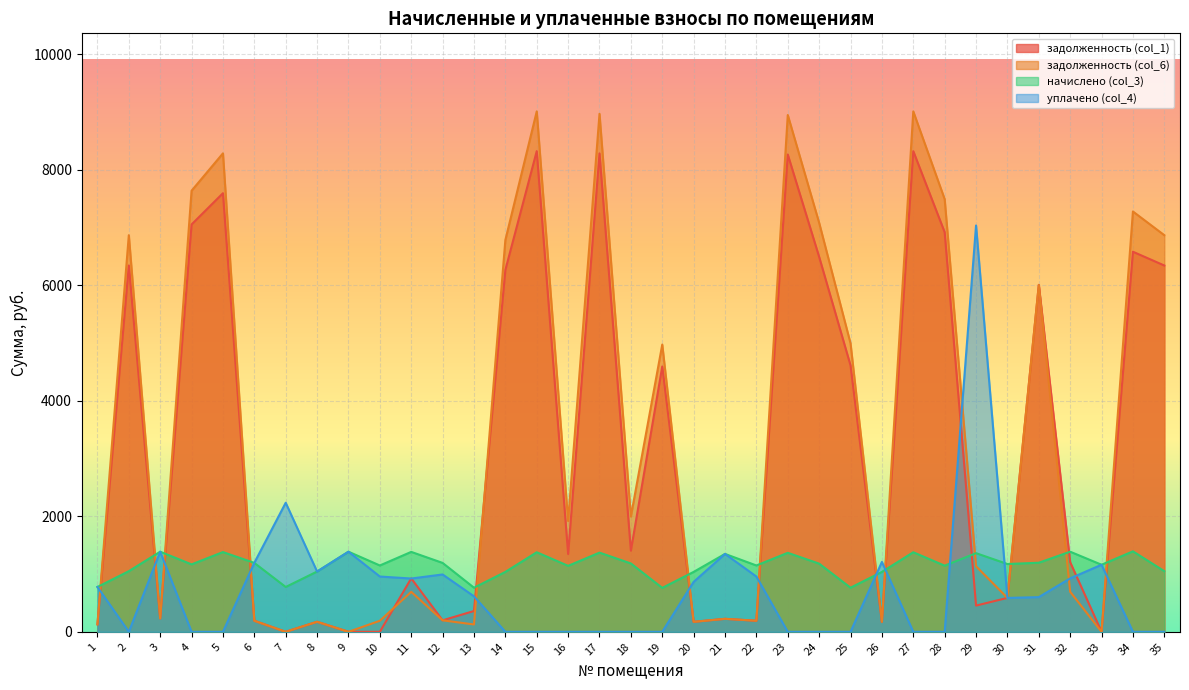

Which series has the largest total across all categories?

задолженность (col_6)